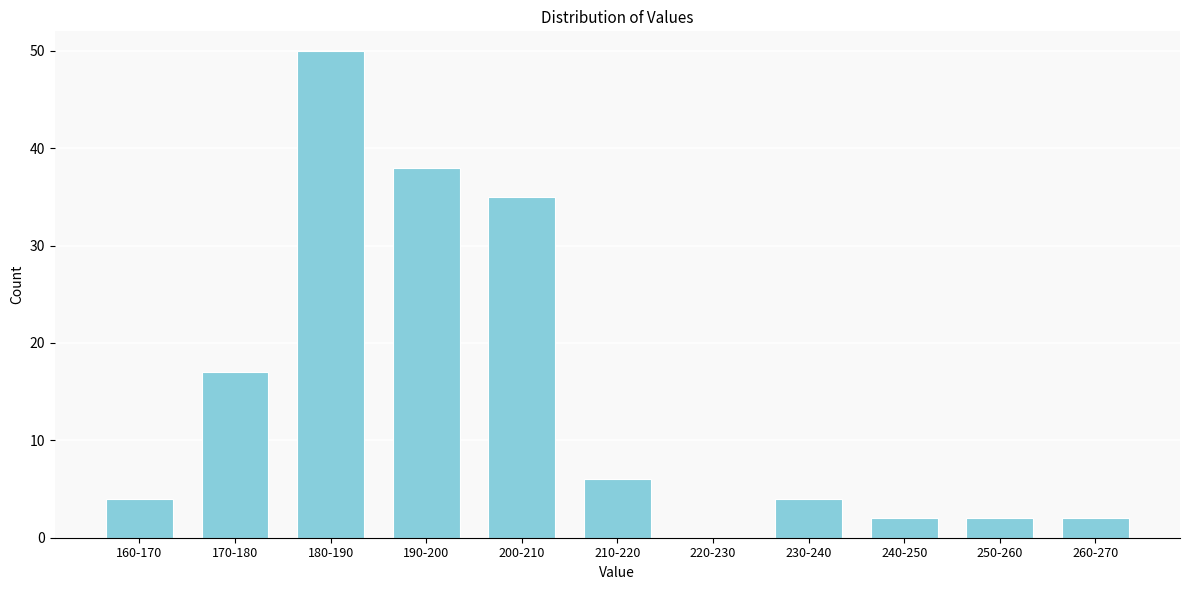

Reading left to right, list all the values displayed in this chart.

160-170=4	170-180=17	180-190=50	190-200=38	200-210=35	210-220=6	220-230=0	230-240=4	240-250=2	250-260=2	260-270=2